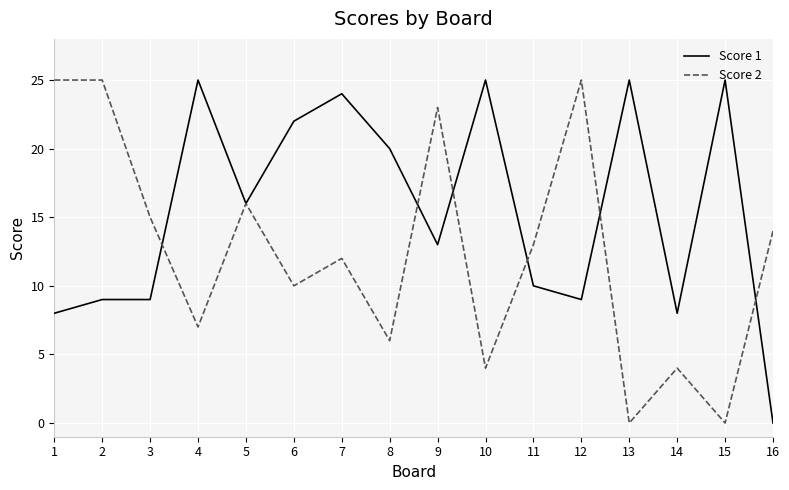

True or false: Score 2 has more than 0 interior local peaks.

True